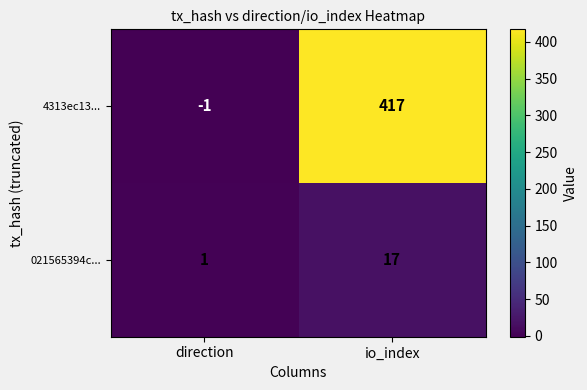

At how many categories does at least one series exceed 402?

1